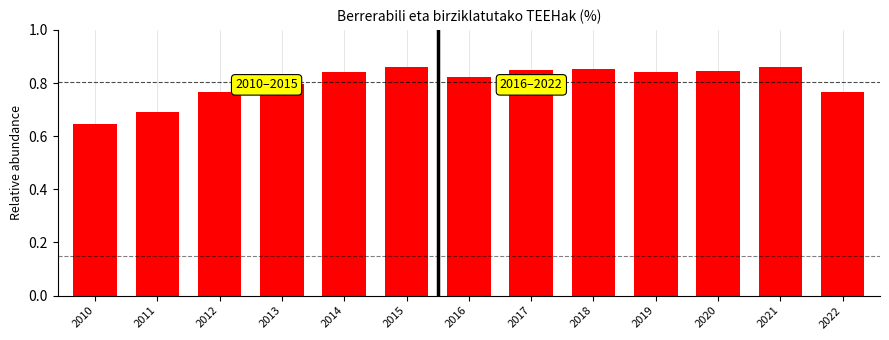

How many data points does each series have?

13